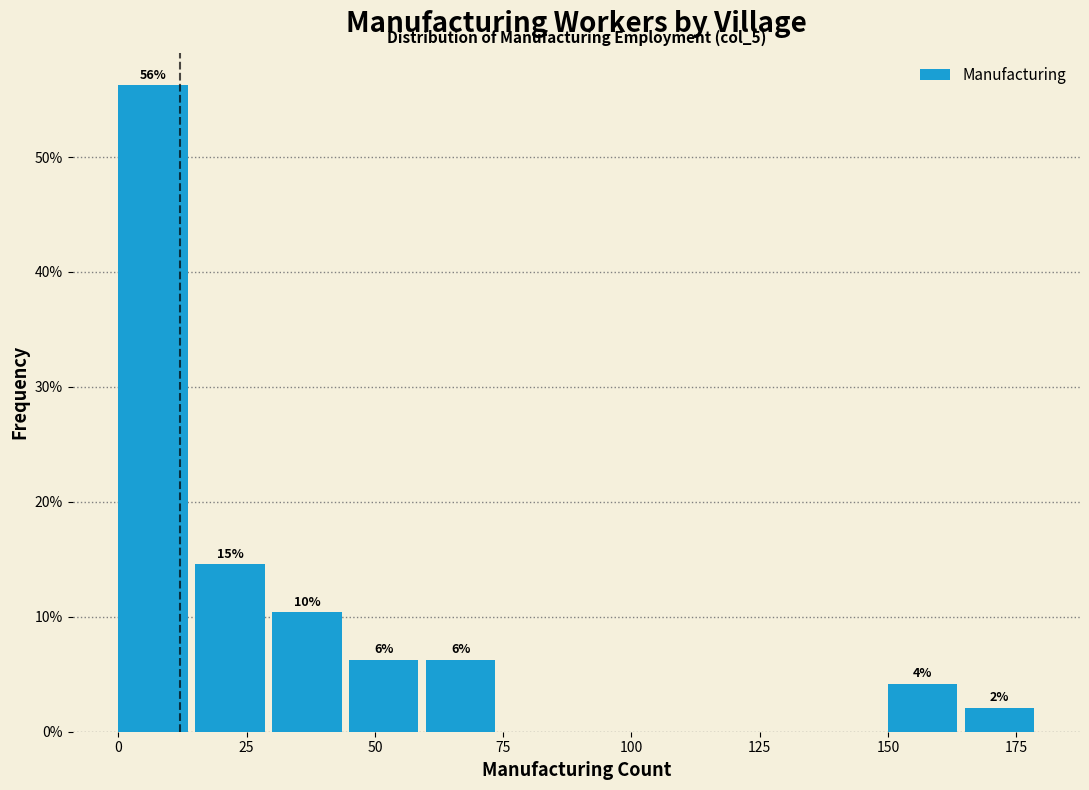

Around what value on the x-axis is the tallest bar? Give the approximate position of its centre, as read against the axis.

5